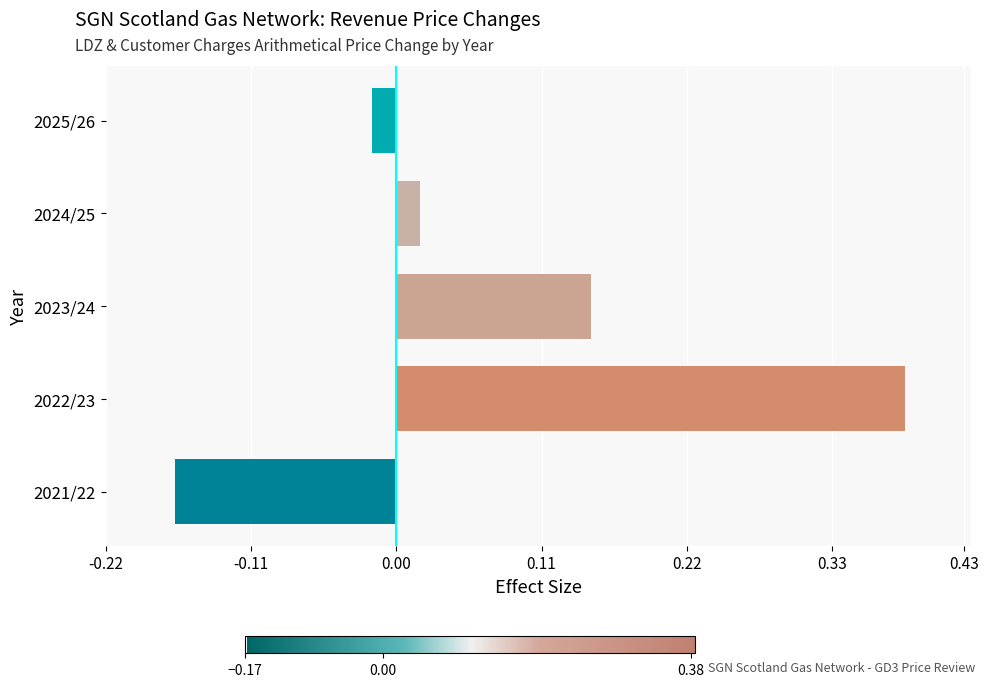

What is the difference between the maximum and minimum values?

0.6